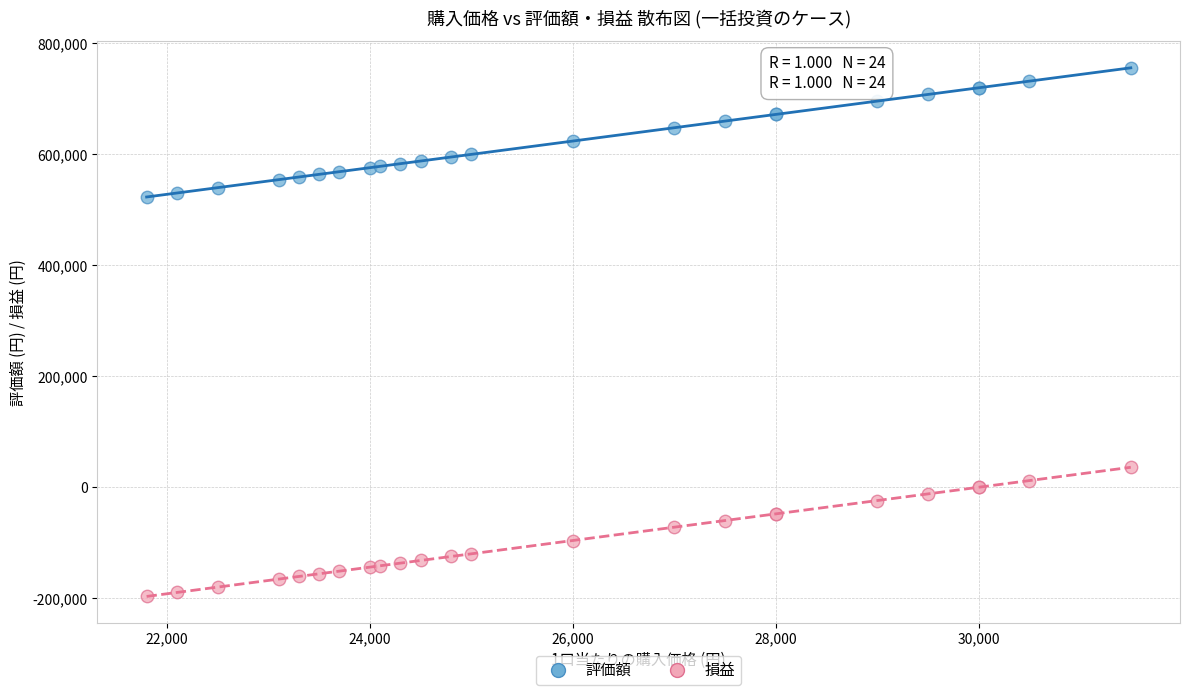

Which series reaches the maximum Y coordinate?

評価額